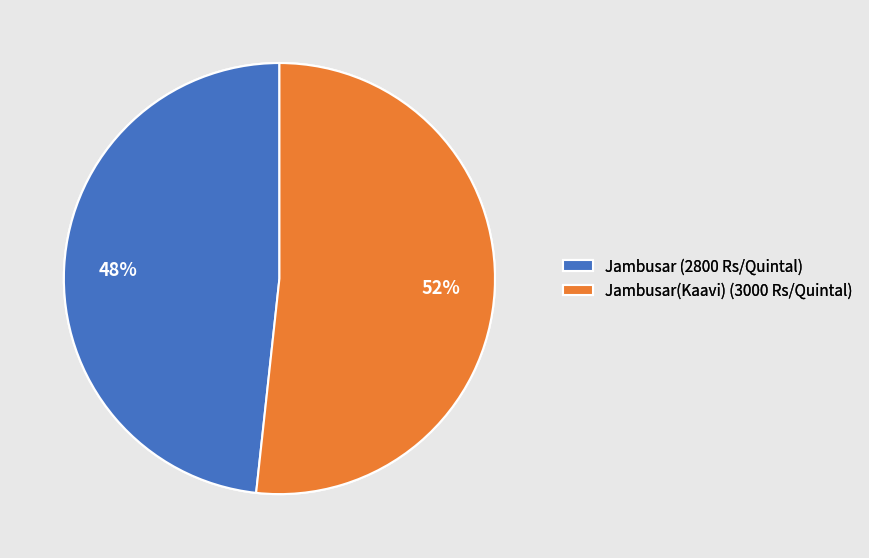

To the nearest percent, what is the average slice percentage?

50%